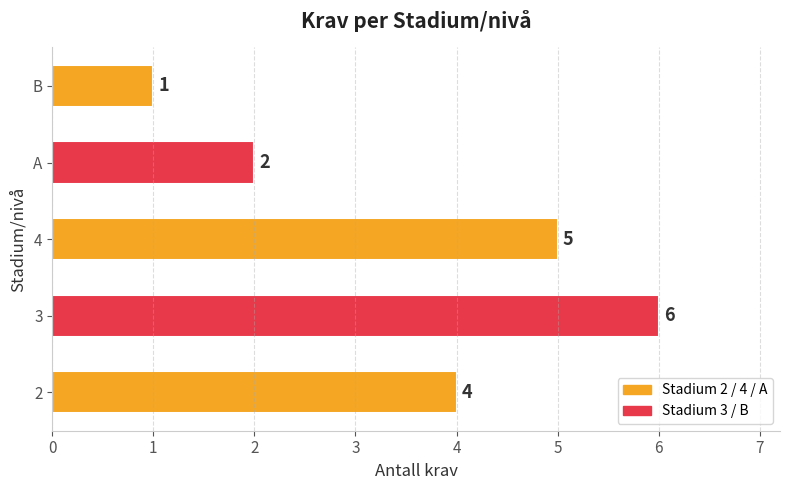

The value at 3 is 4. True or false?

False